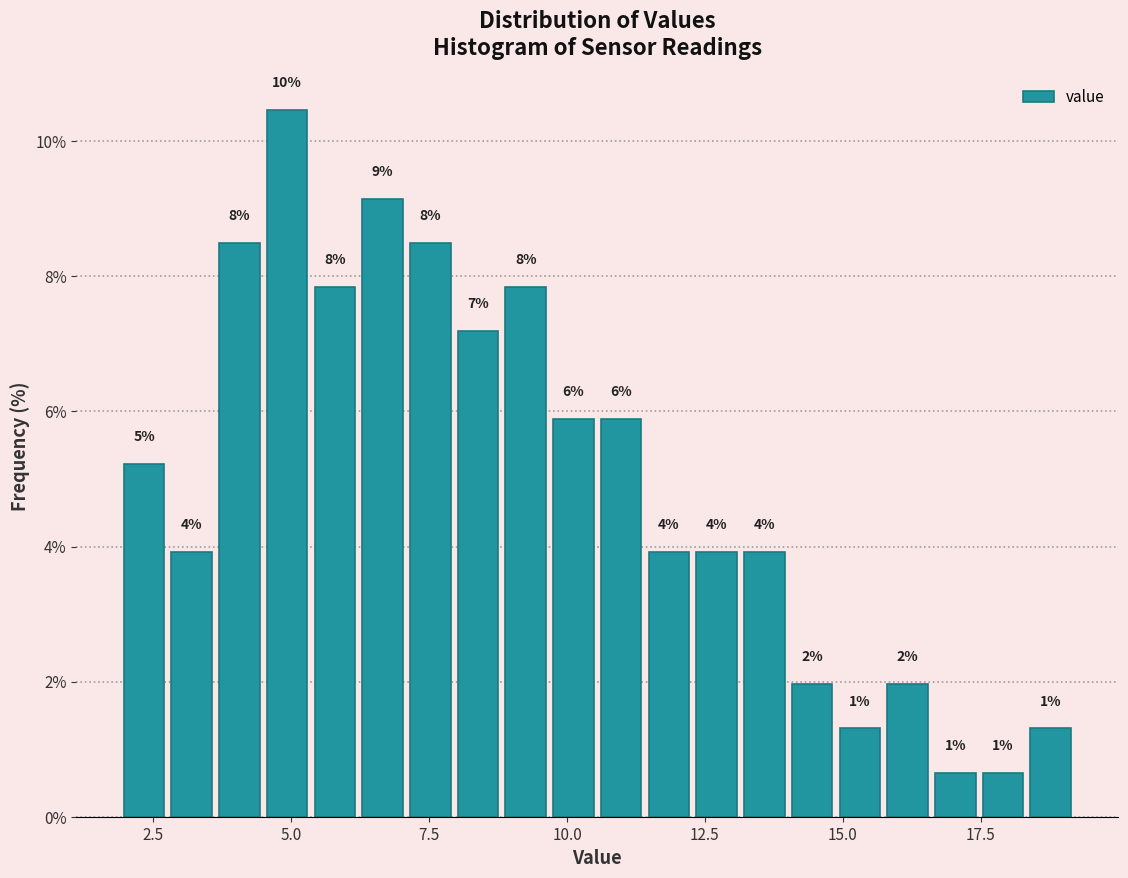

Read against the x-axis, roughly where is the centre of the tallest bar?

5.0